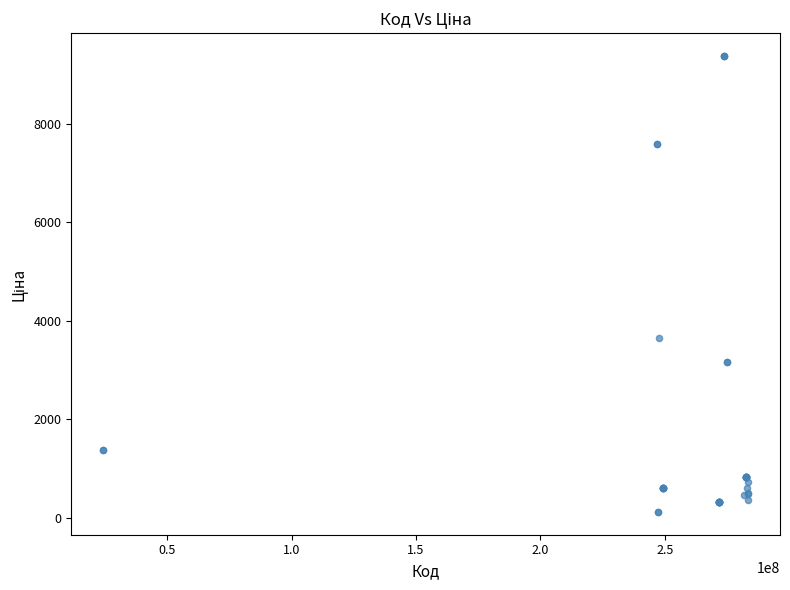

What Y value in the scatter plot is closest to 4749?

3646.5